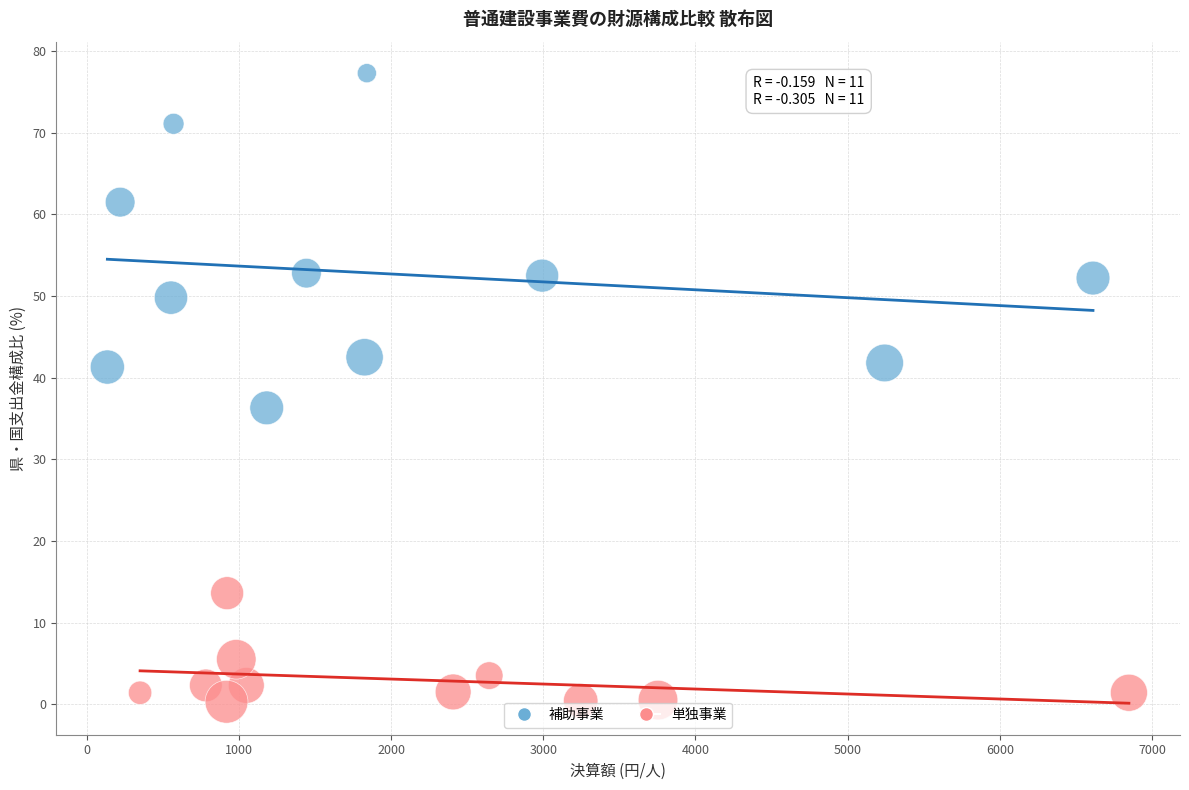

Which series has the largest Y range (max minus min)?

補助事業